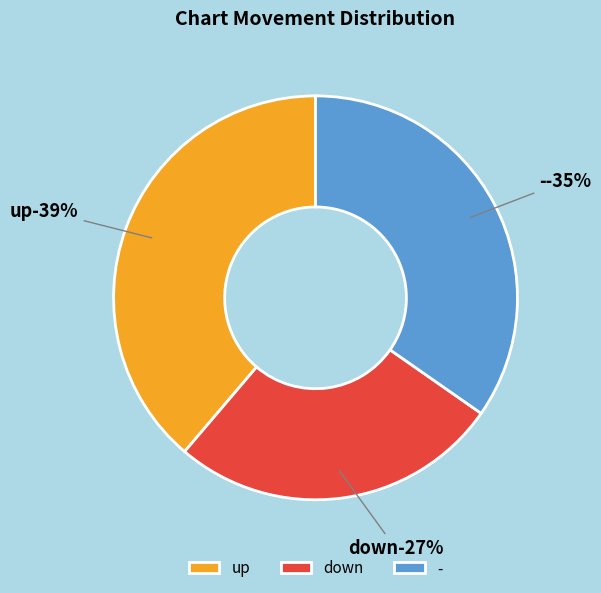

True or false: down accounts for 27% of the total.

True